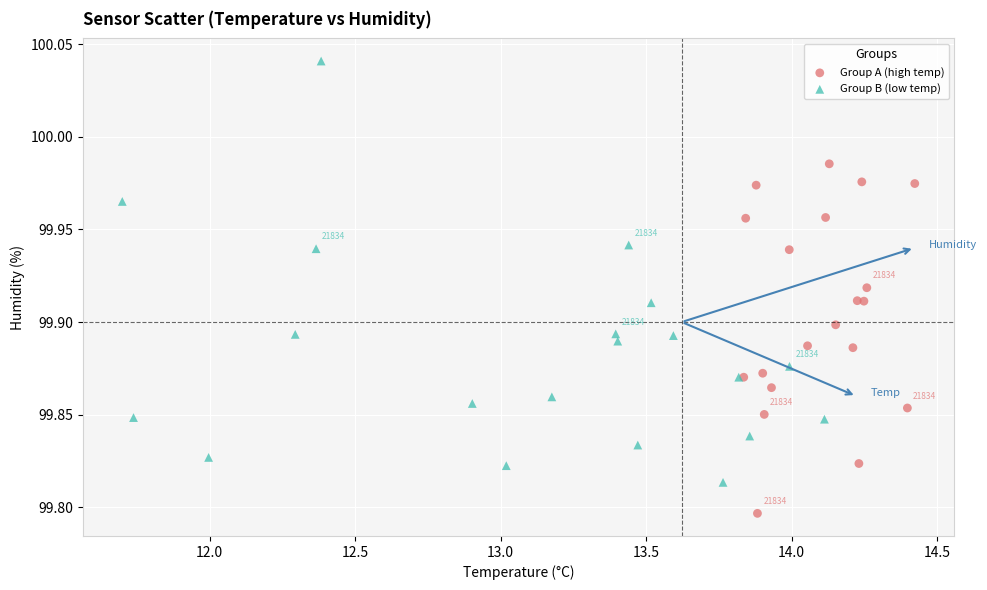

What are all the series names shown in the legend?

Group A (high temp), Group B (low temp)